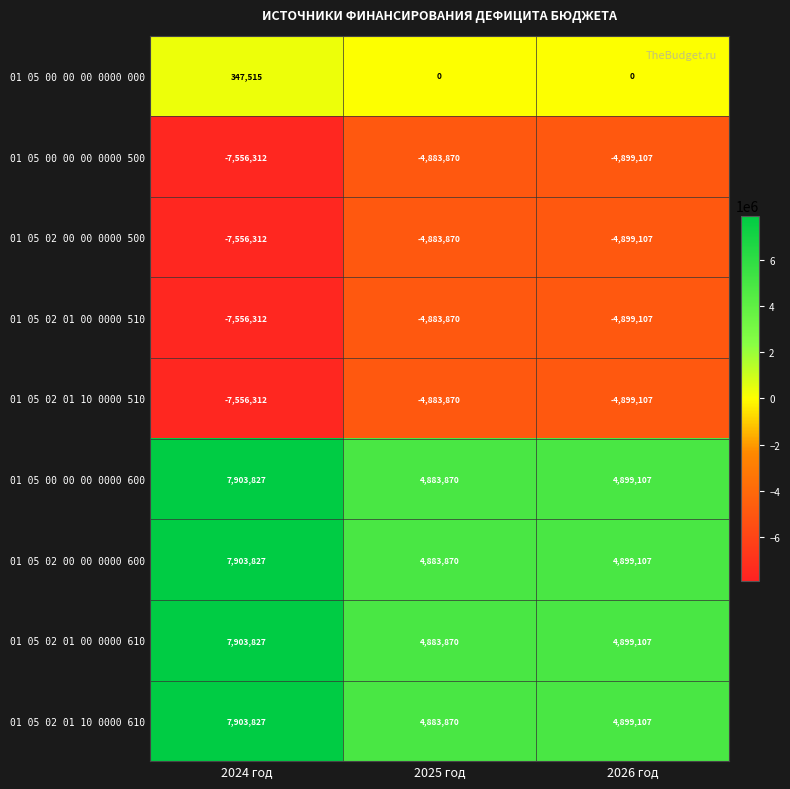

What value does the 01 05 02 01 10 0000 610 series have at 2024 год, to the nearest 10?

7903830